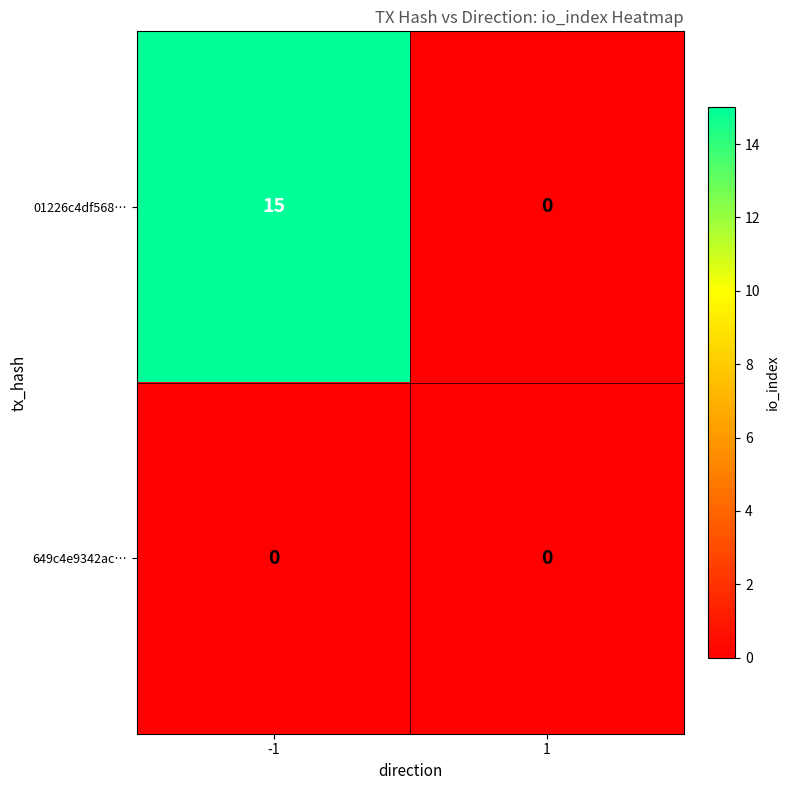

Reading left to right, what are all the values shown in this chart?

01226c4df568…: 15	0
649c4e9342ac…: 0	0